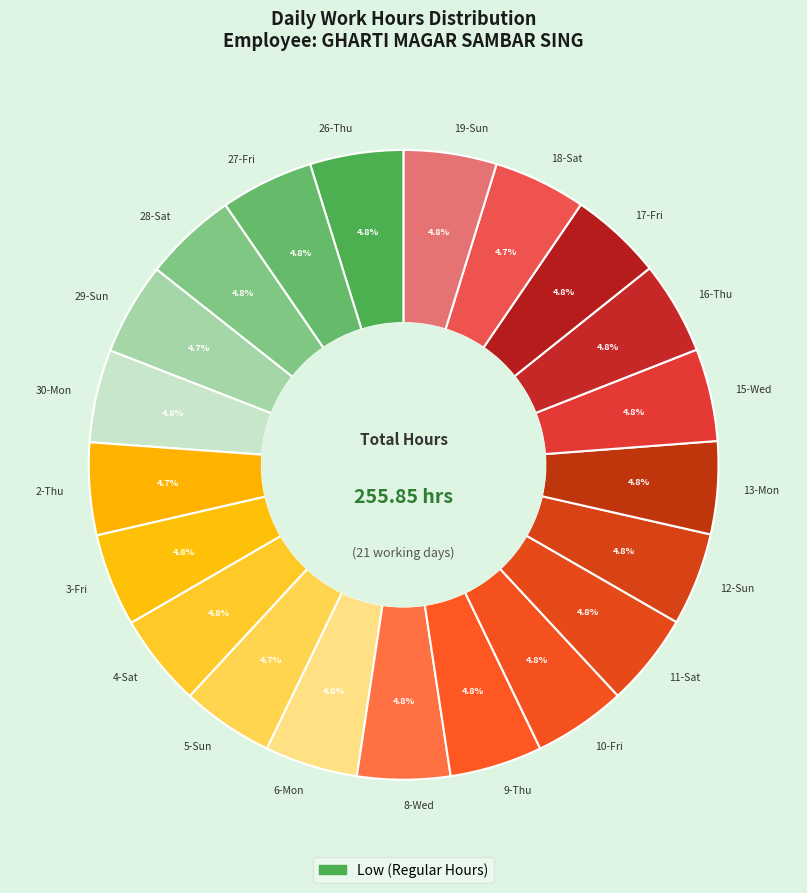

Is there any slice that represents more than half of the pie?

No